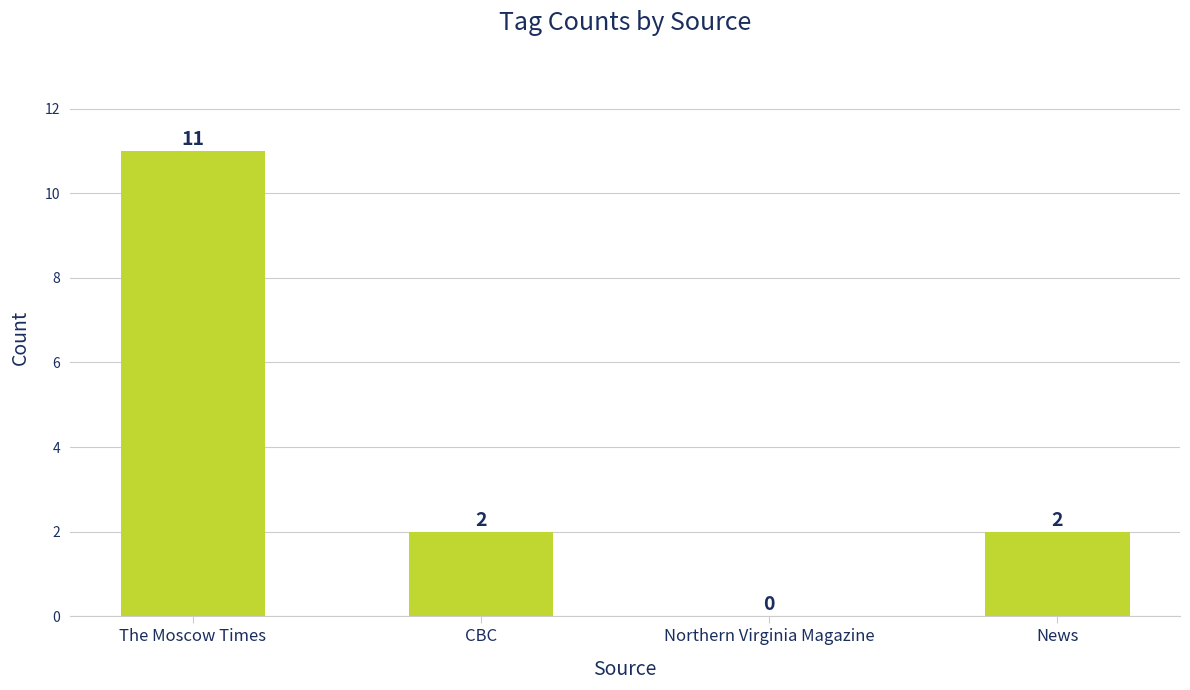

Reading left to right, extract all data points from this chart.

The Moscow Times=11	CBC=2	Northern Virginia Magazine=0	News=2